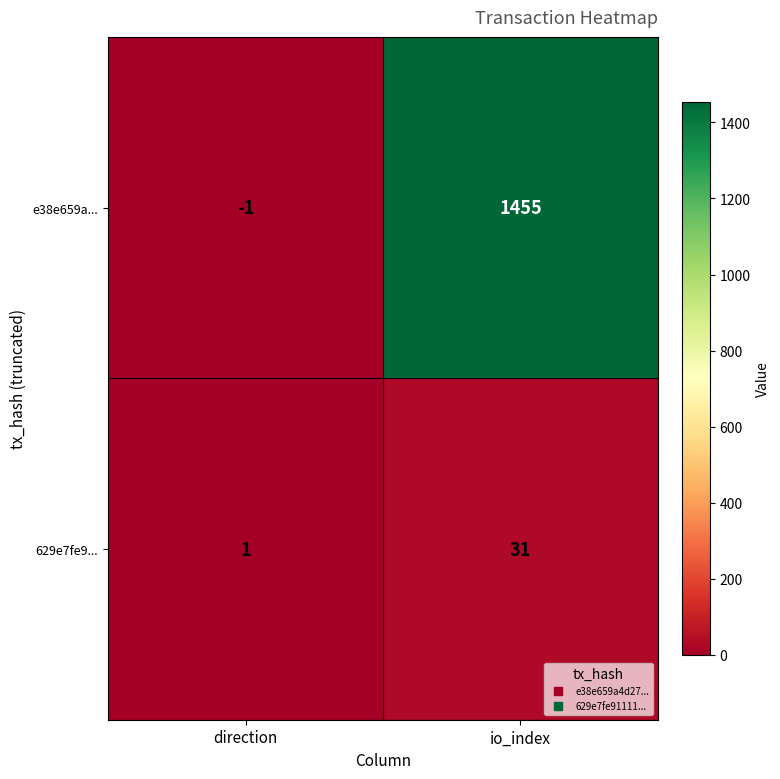

What is the sum of the 629e7fe9... values at direction and io_index?

32